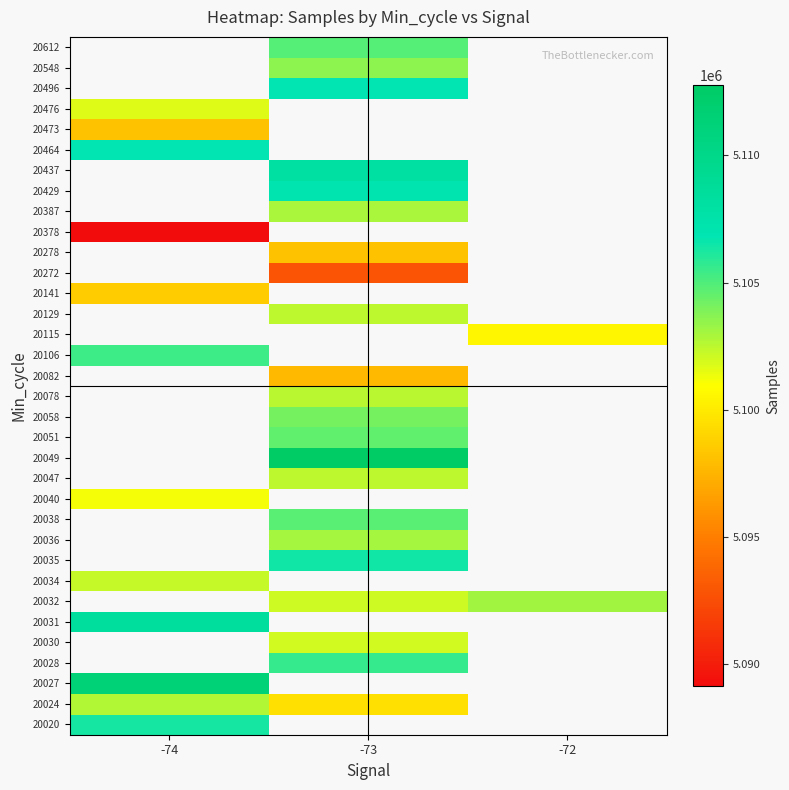

What is the approximate value of 20082 at -73?

5097751.0